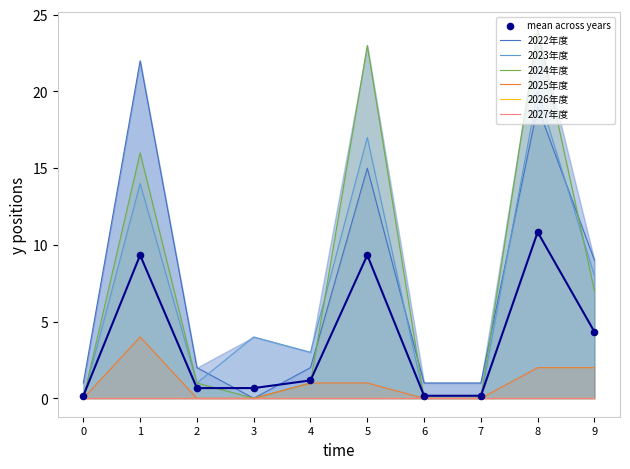

Which series has the widest spread of Y values?

2024年度